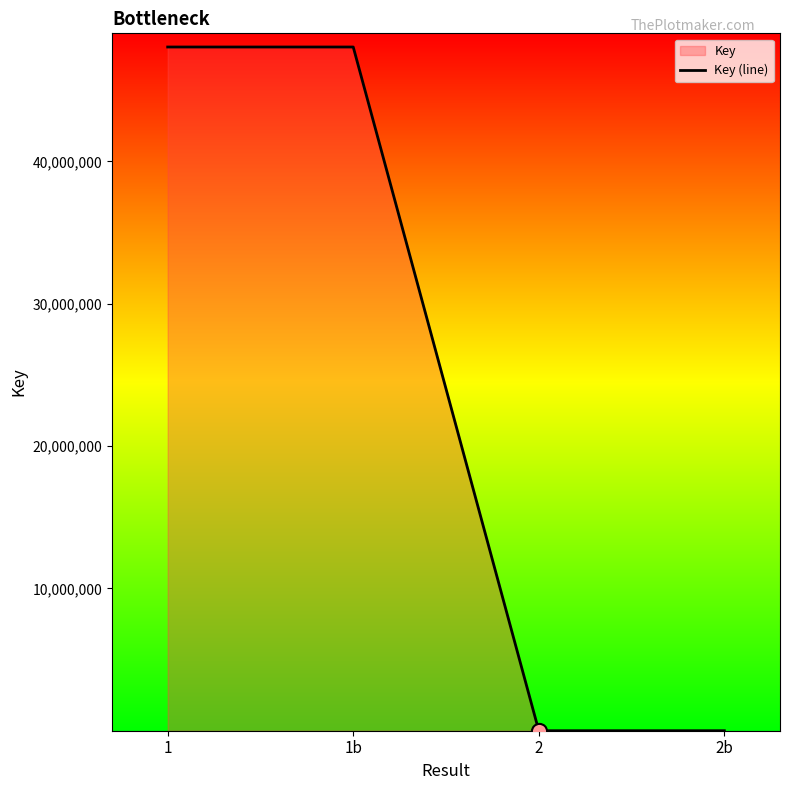

What is the ratio of the value at 1 to the value at 2?

8102.2